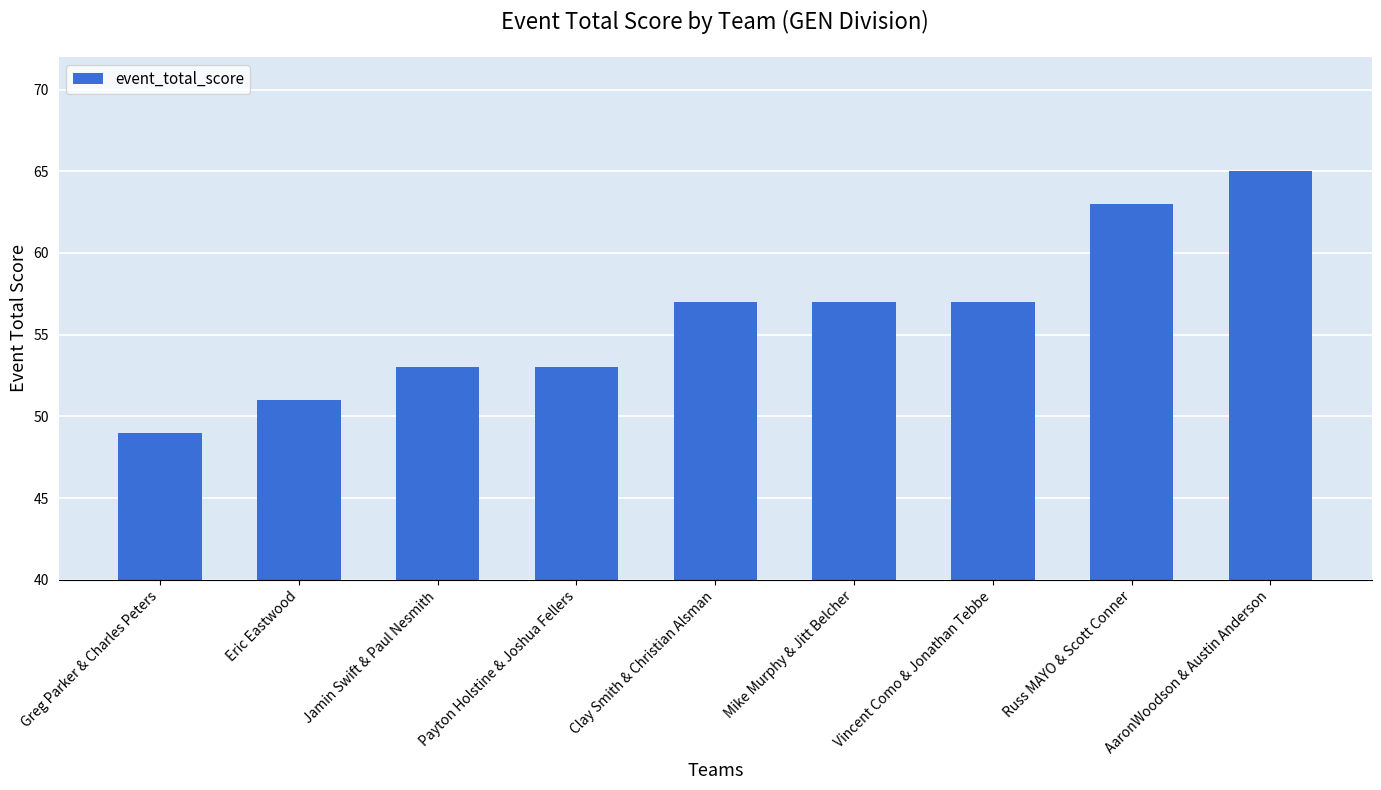

What value does the data have at Mike Murphy & Jitt Belcher, to the nearest 5?

55